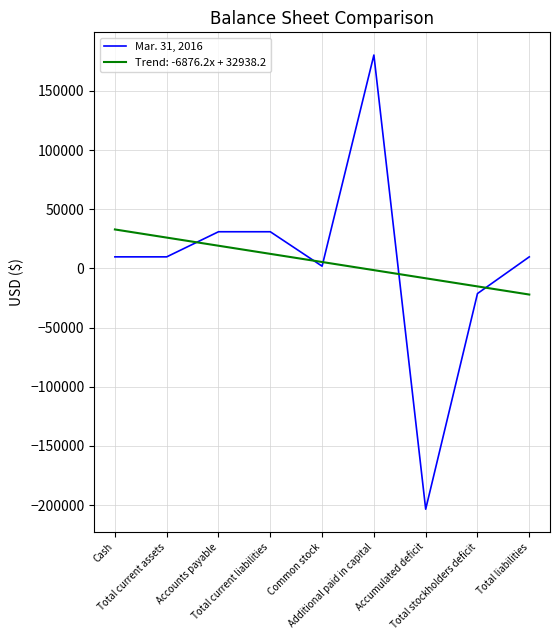

Which category has the lowest value across all series?

Accumulated deficit